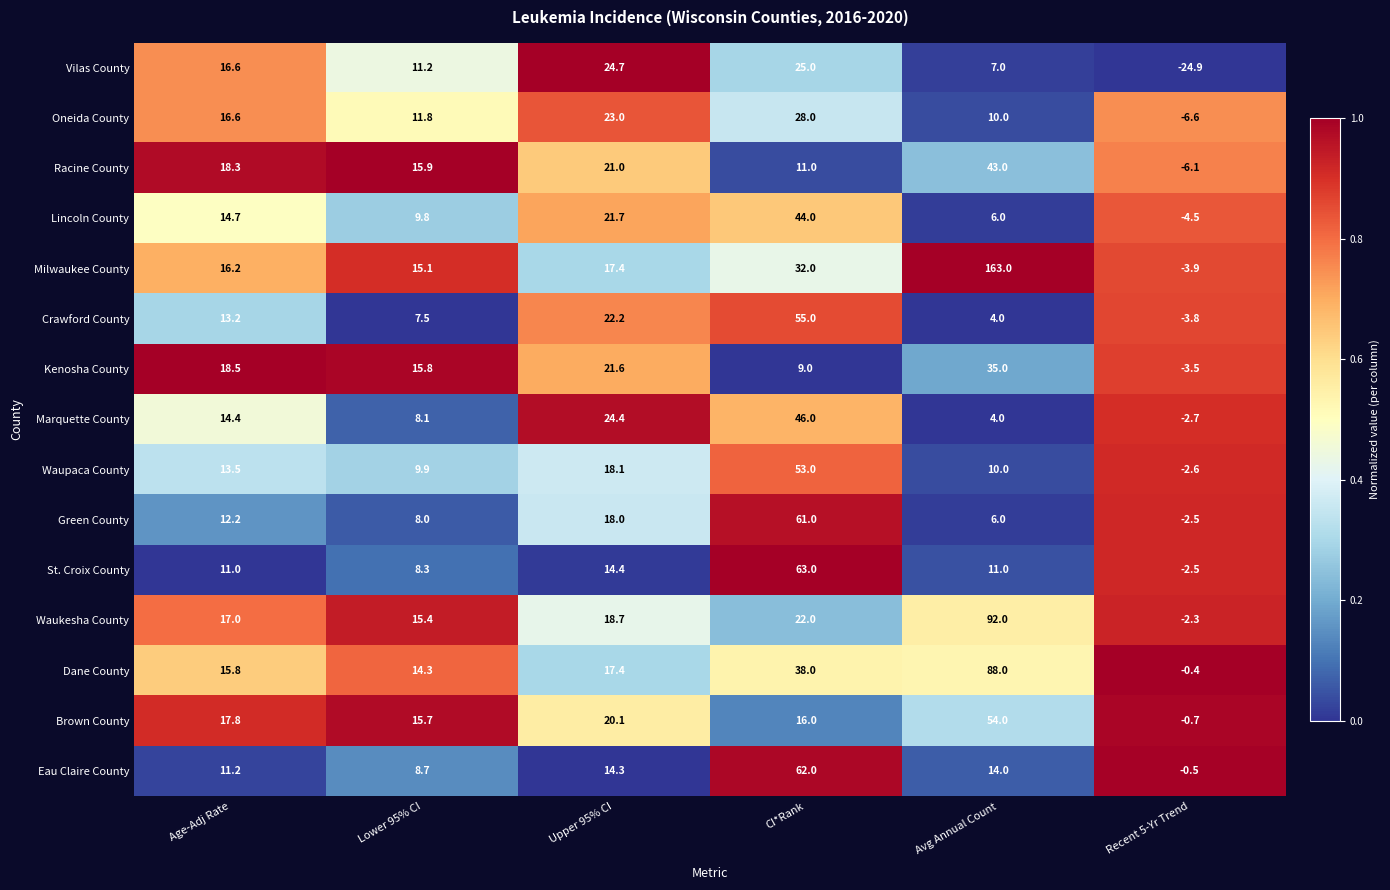

What is the difference between the highest and lowest values at CI*Rank?

54.0